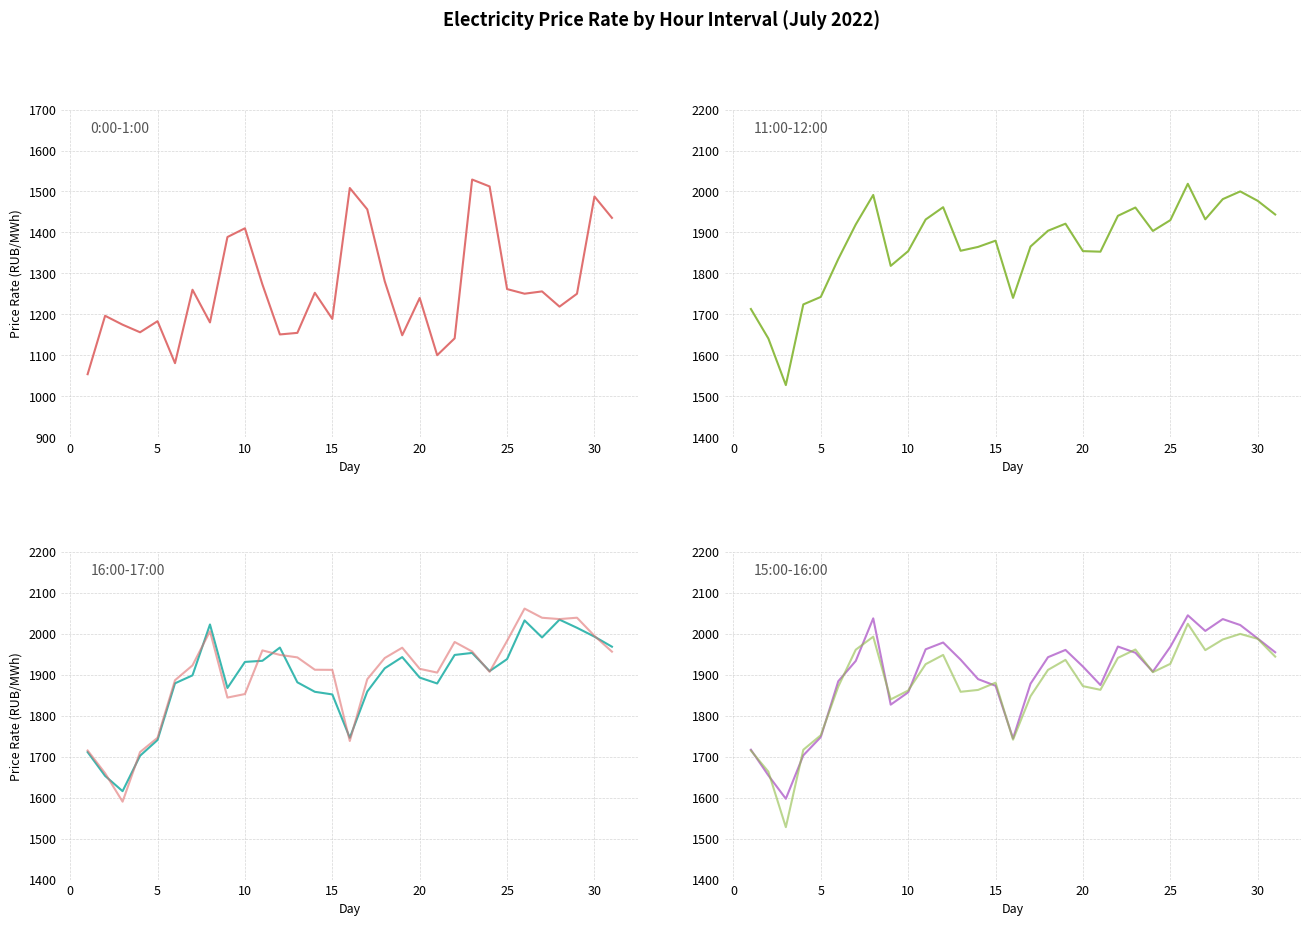

True or false: 15.00-16.00 has a value of 3368.7 at 24.

False